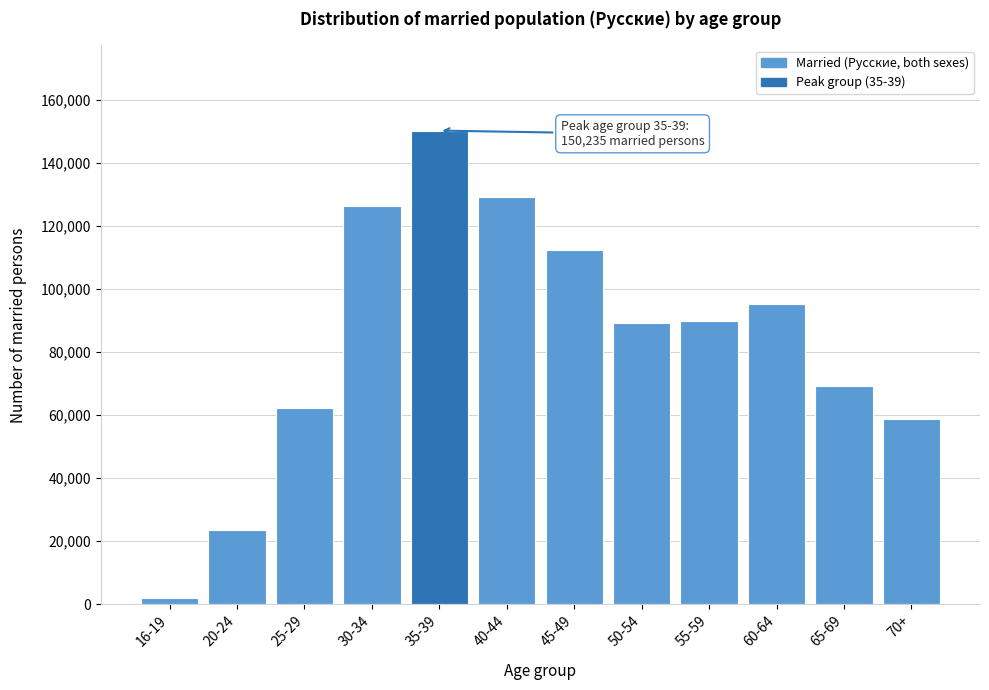

Approximately how many times larger is the value at 45-49 compared to 65-69?

1.6